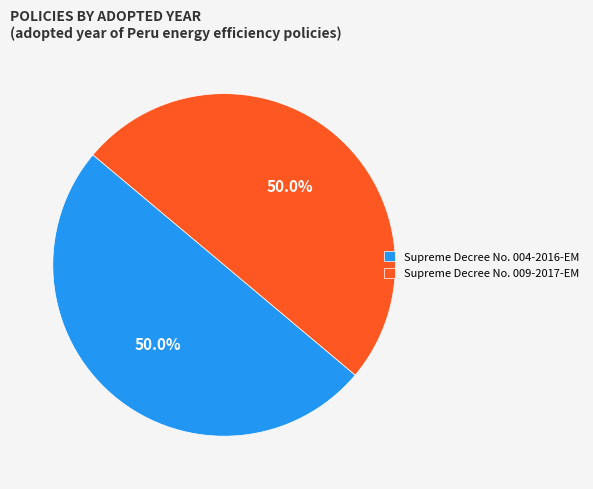

Is the sum of Supreme Decree No. 004-2016-EM and Supreme Decree No. 009-2017-EM greater than half?

Yes